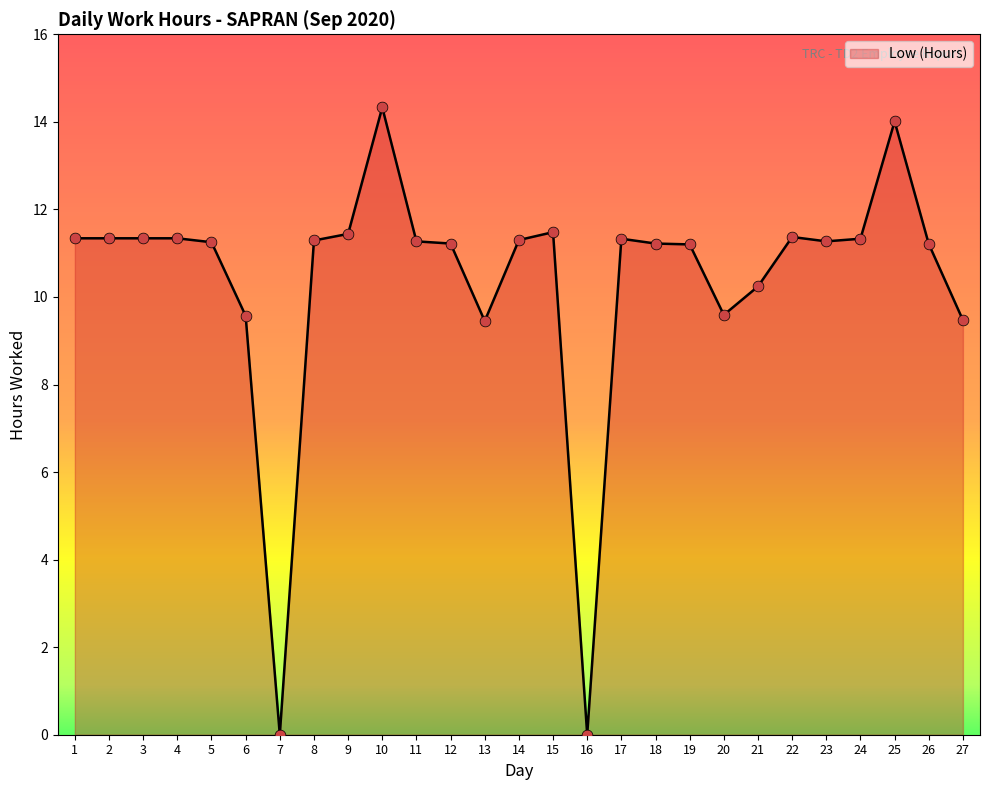

What is the change in value from 7 to 8?

+11.3